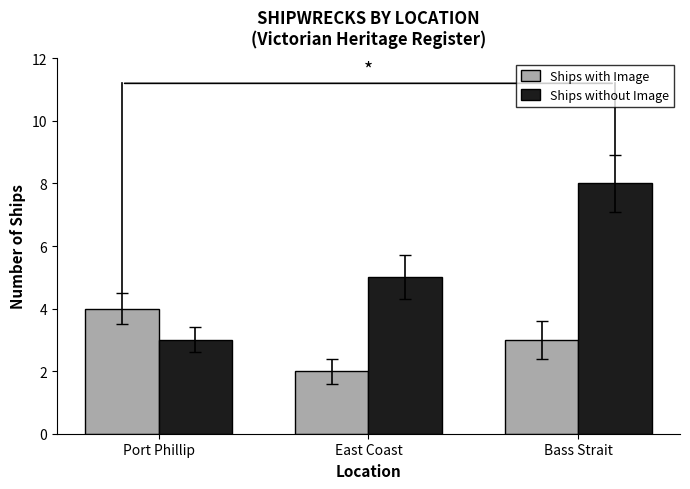

True or false: Ships with Image has a value of 4 at Port Phillip.

True